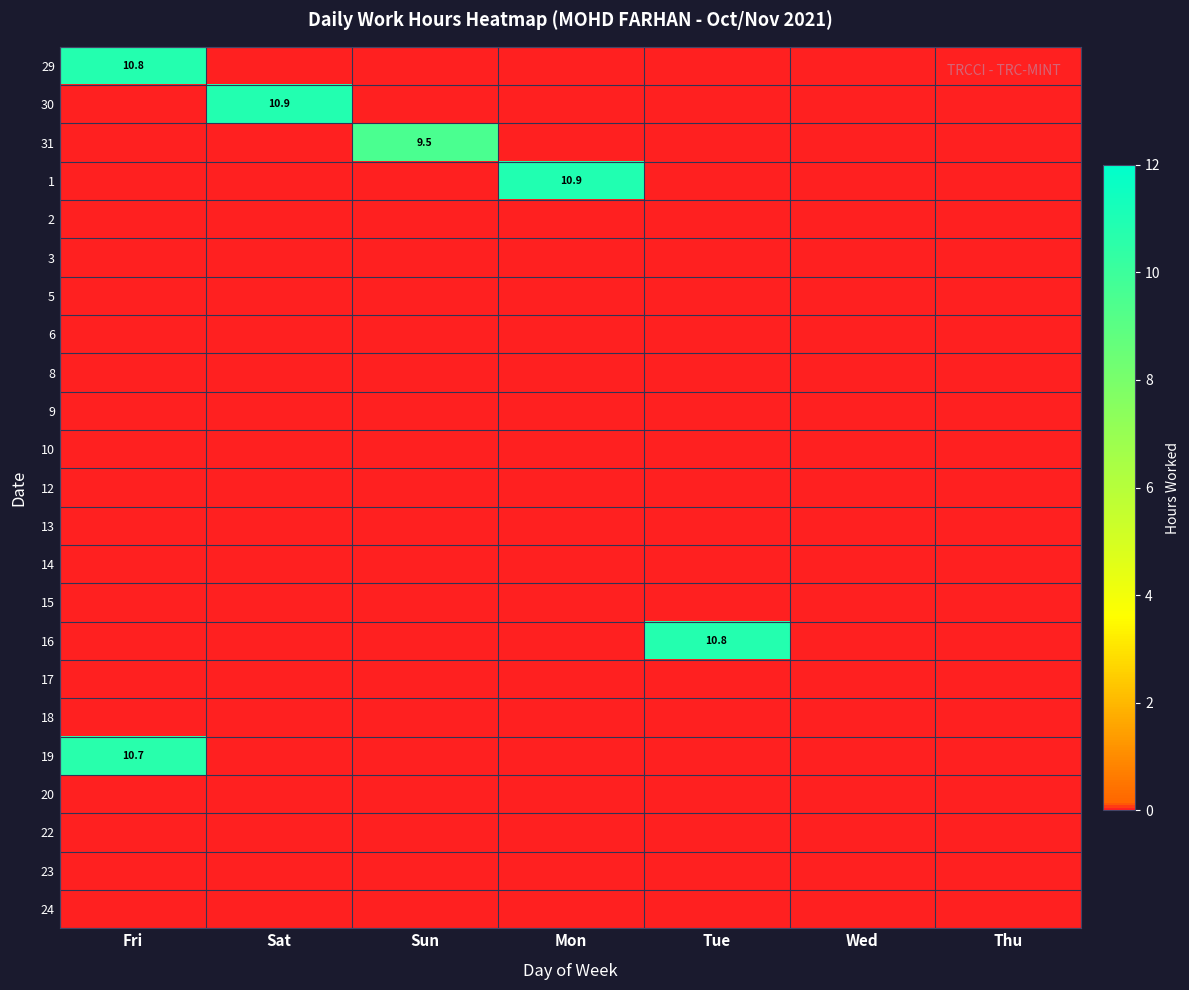

The value of 19 at Fri is 15.9. True or false?

False